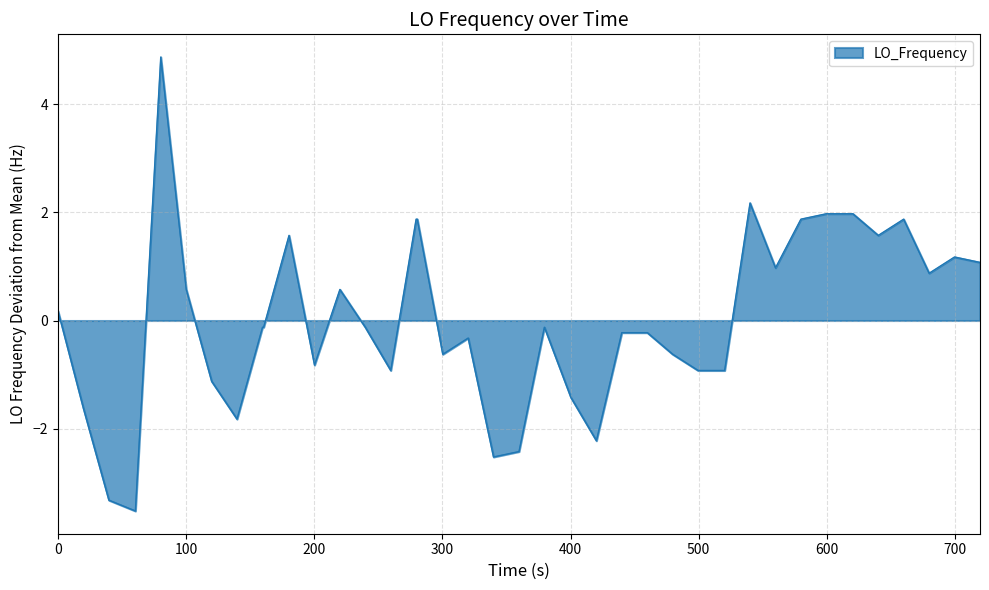

What is the smallest value displayed?

-3.5